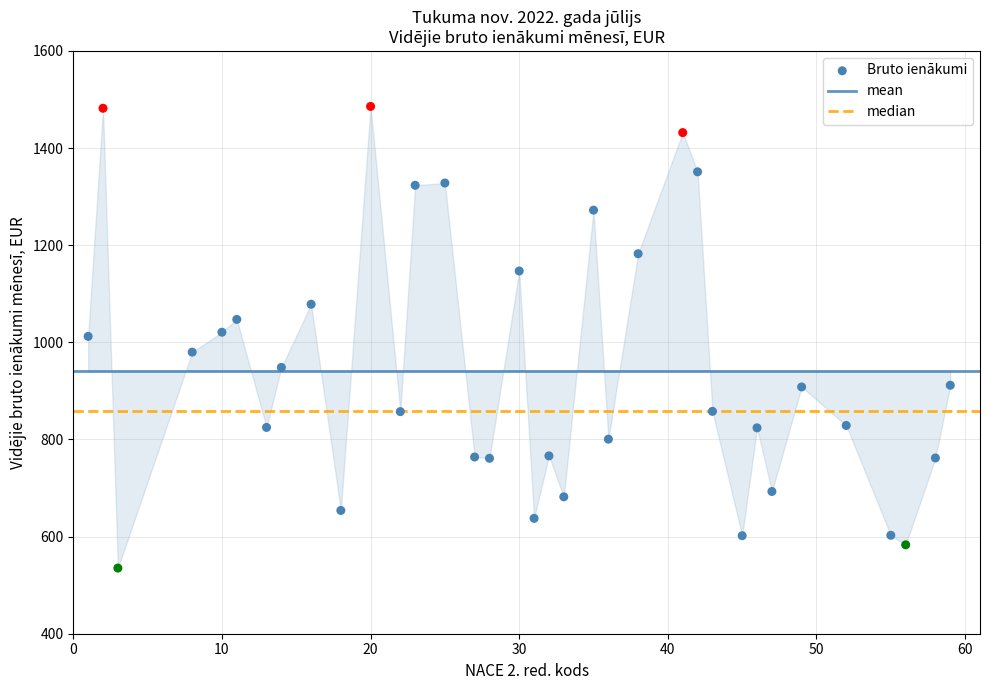

What is the range of Y values (max minus min)?

950.5